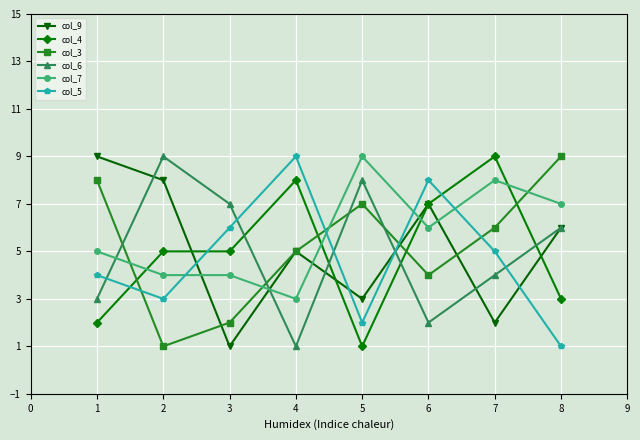

What are all the series names shown in the legend?

col_9, col_4, col_3, col_6, col_7, col_5